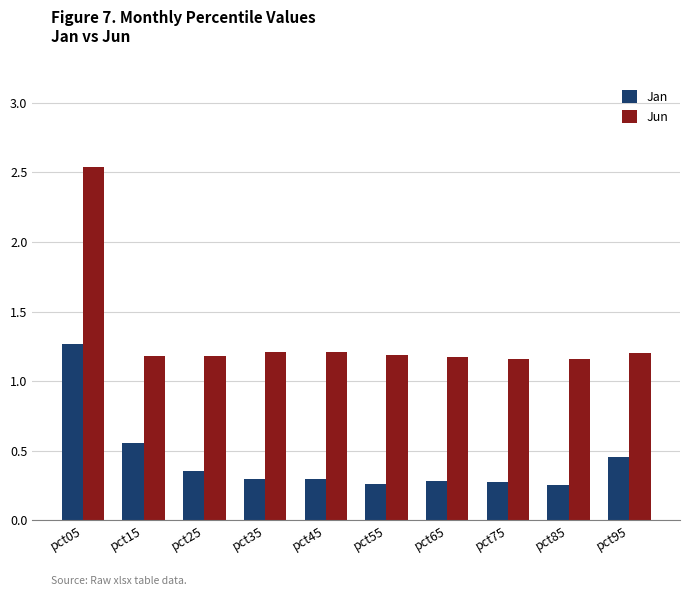

What is the difference between the highest and lowest values at pct35?

0.9